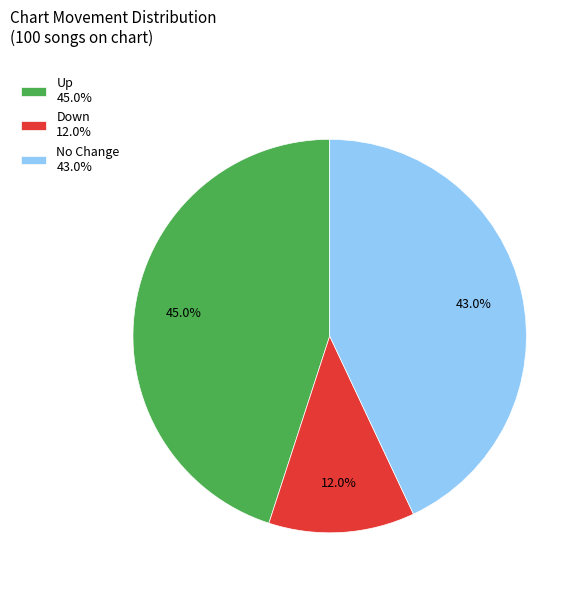

Between Up 45.0% and No Change 43.0%, which is larger?

Up 45.0%